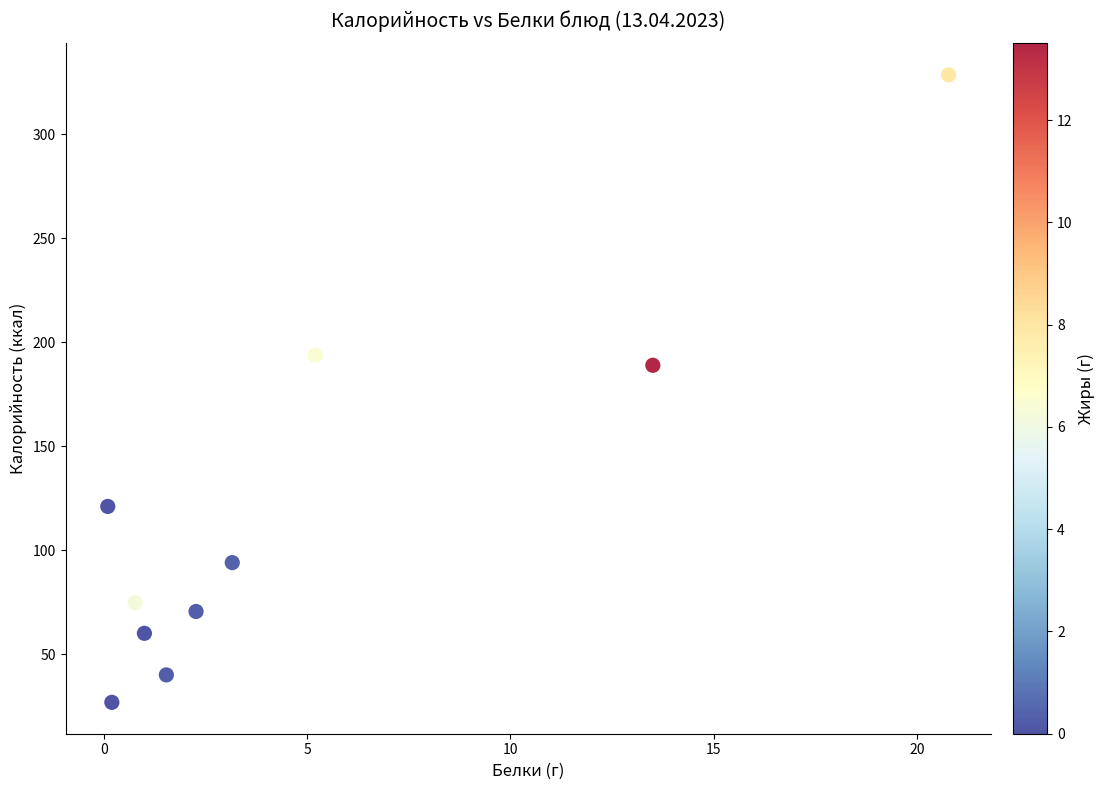

What Y value in the scatter plot is closest to 177?

188.9